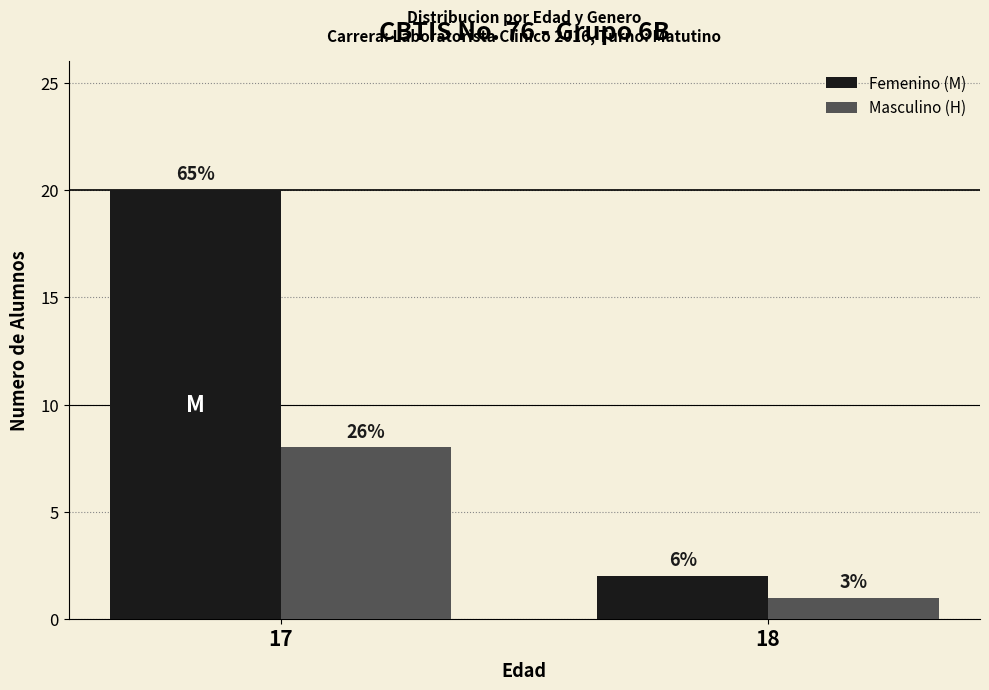

At how many categories does at least one series exceed 2?

1